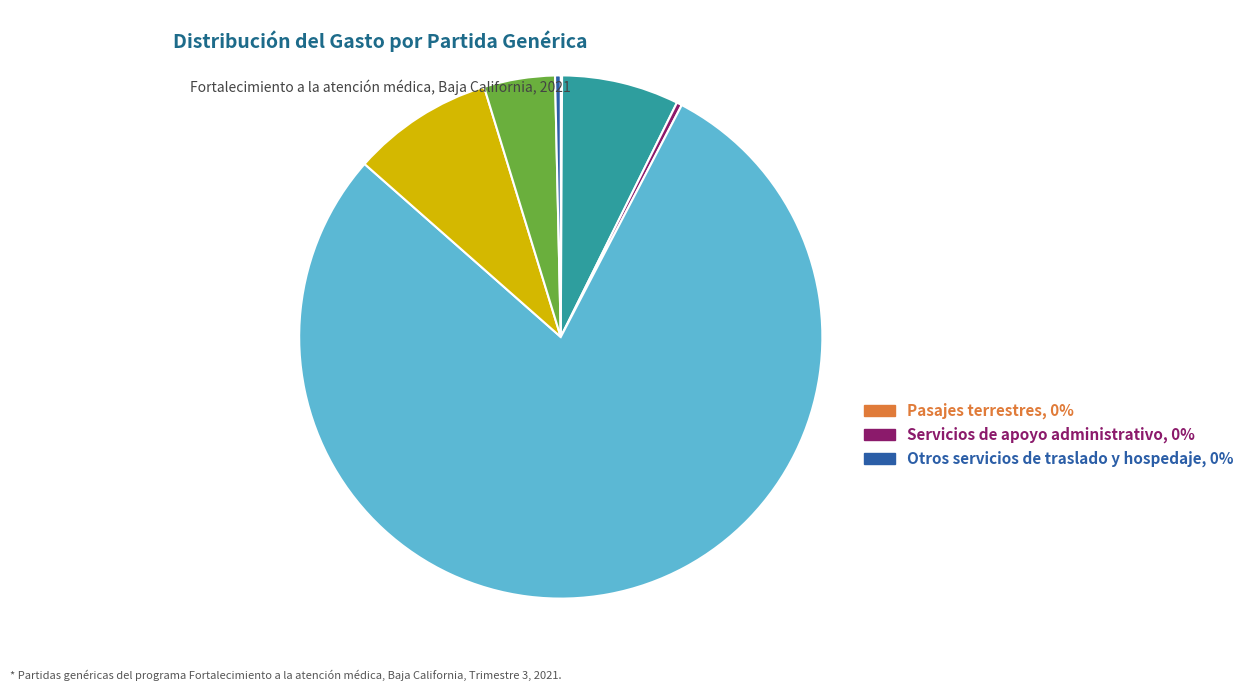

Does any single category account for the majority?

Yes